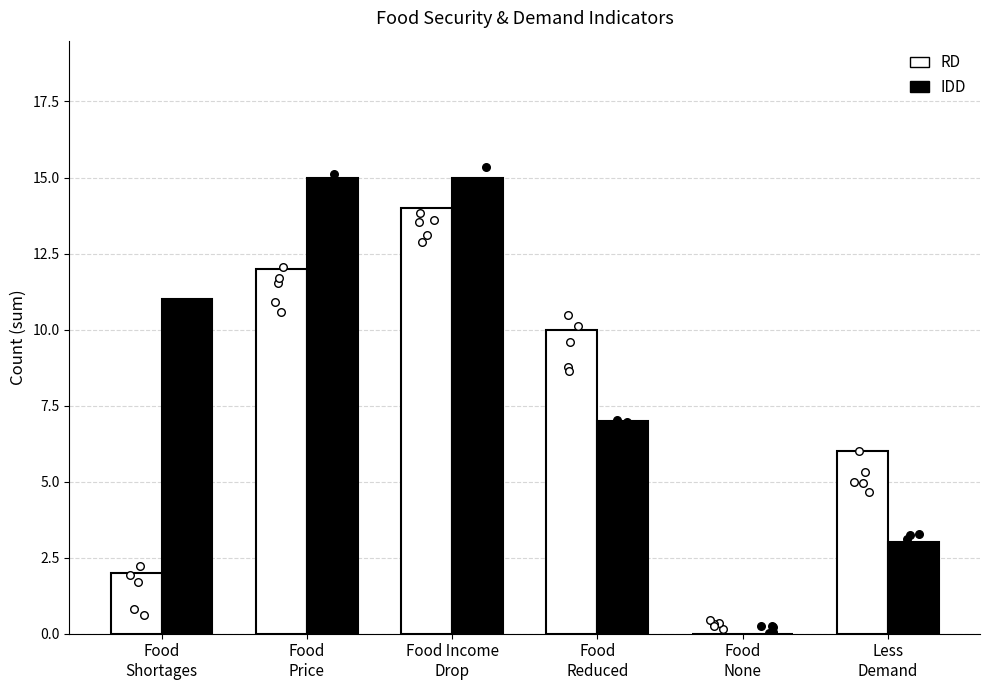

What is the total value across all series at Food
Price?

27